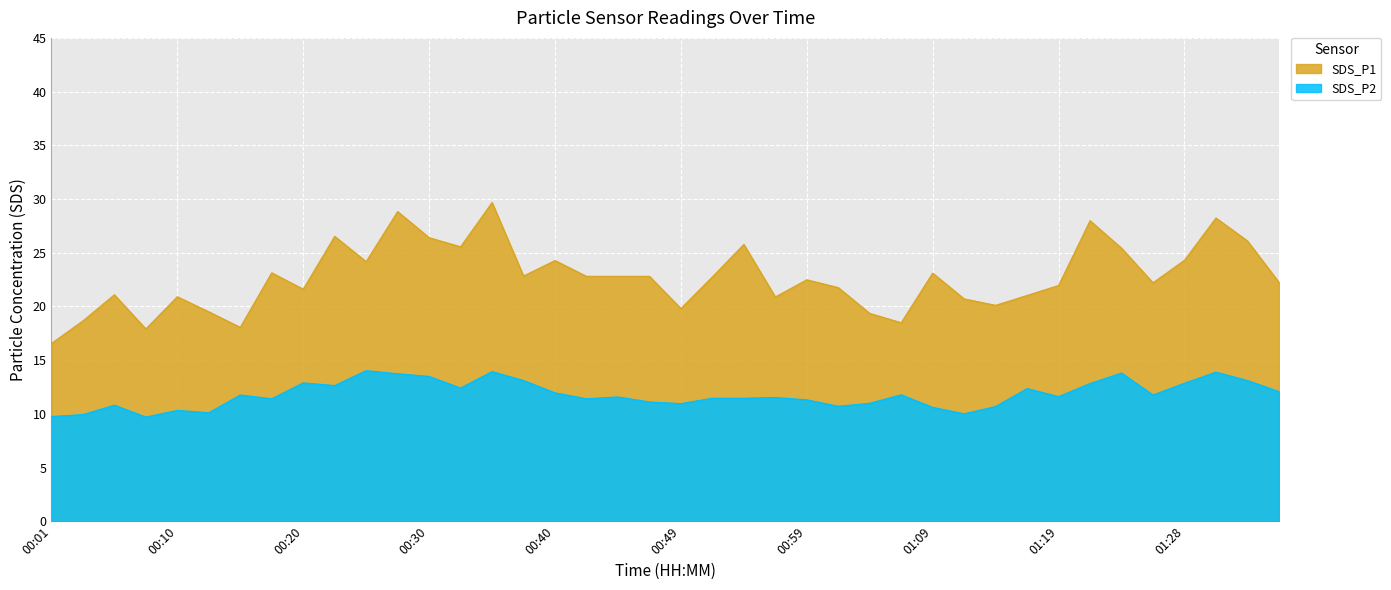

What position from the left is 00:59?

25